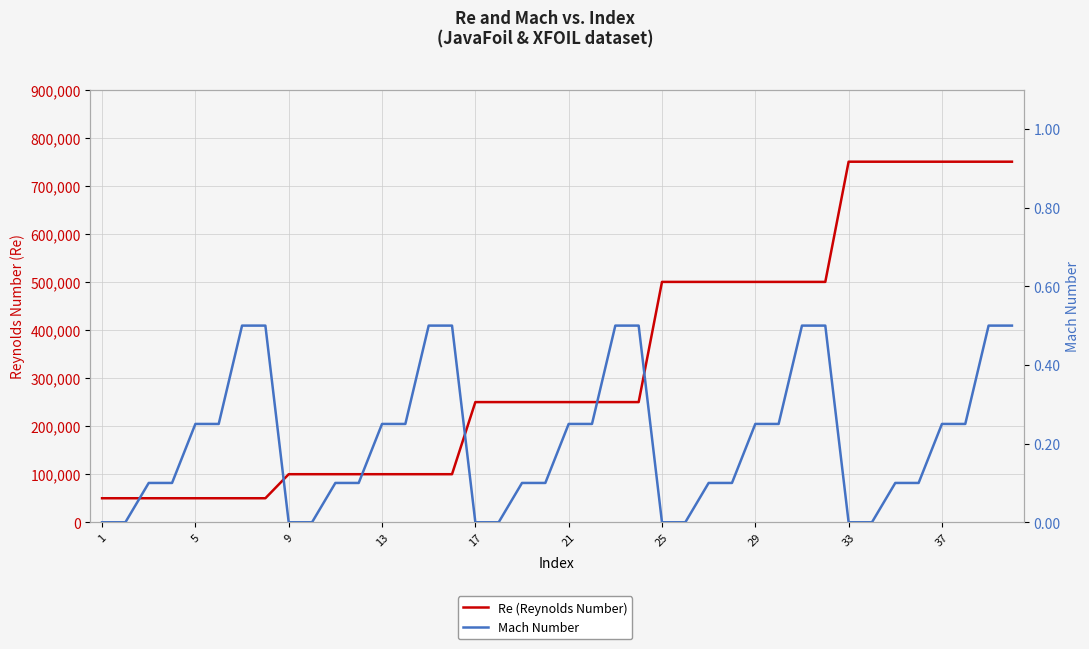

Which has a higher value, 21 or 25?

25